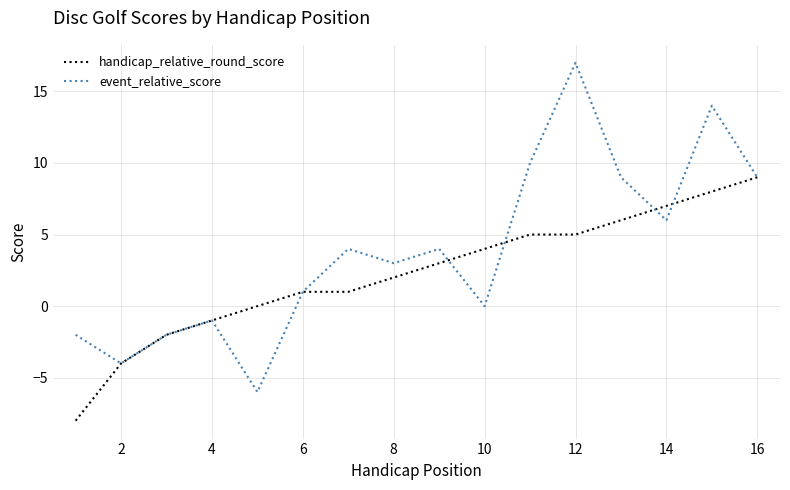

Reading left to right, transcribe all the data shown in this chart.

handicap_relative_round_score: -8	-4	-2	-1	0	1	1	2	3	4	5	5	6	7	8	9
event_relative_score: -2	-4	-2	-1	-6	1	4	3	4	0	10	17	9	6	14	9